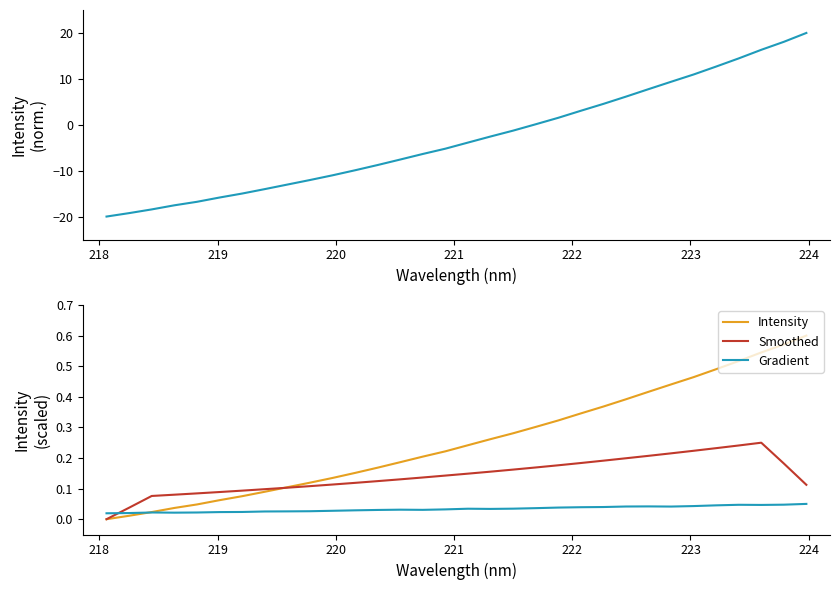

Where is the first local maximum for Gradient?

219